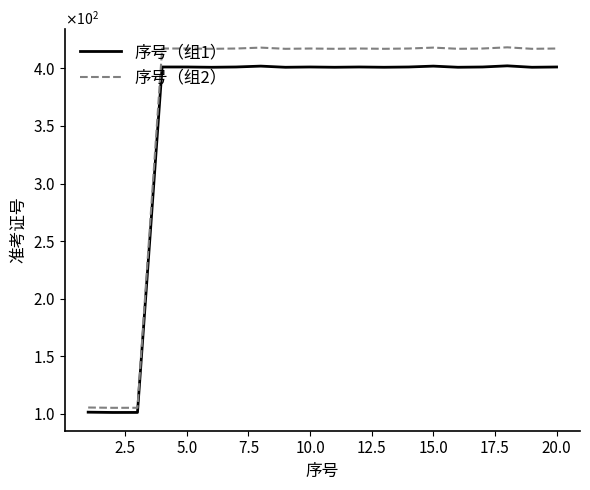

What are all the series names shown in the legend?

序号（组1）, 序号（组2）